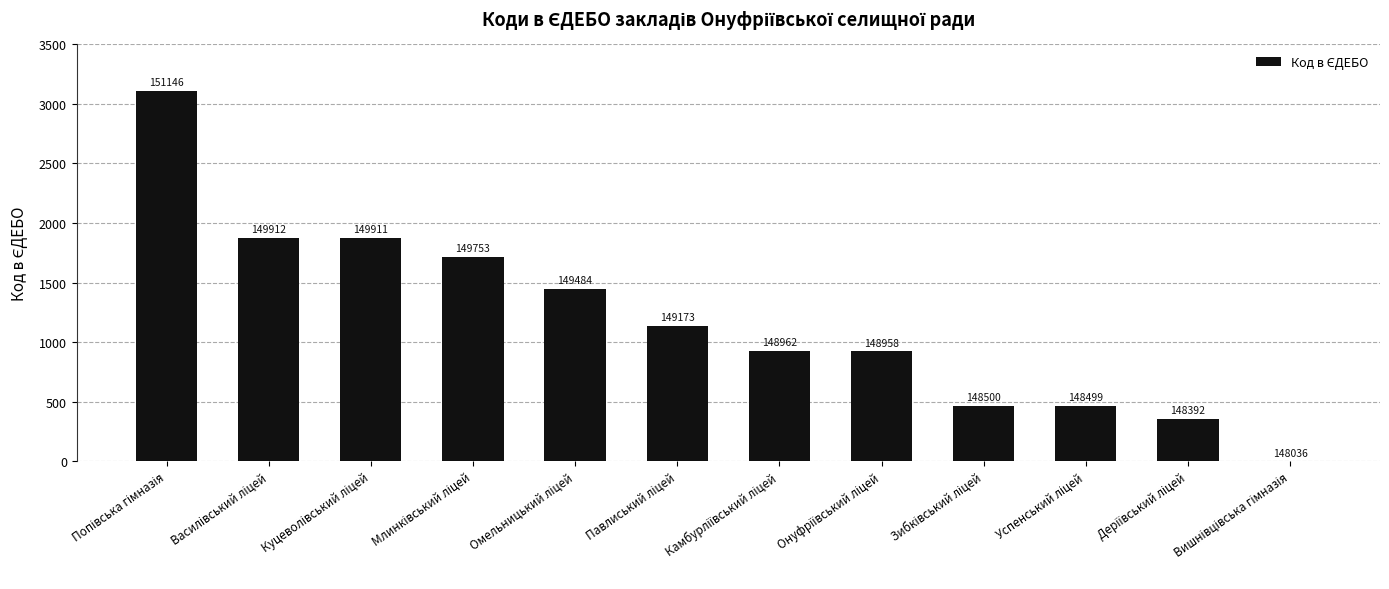

Are the bars horizontal?

No